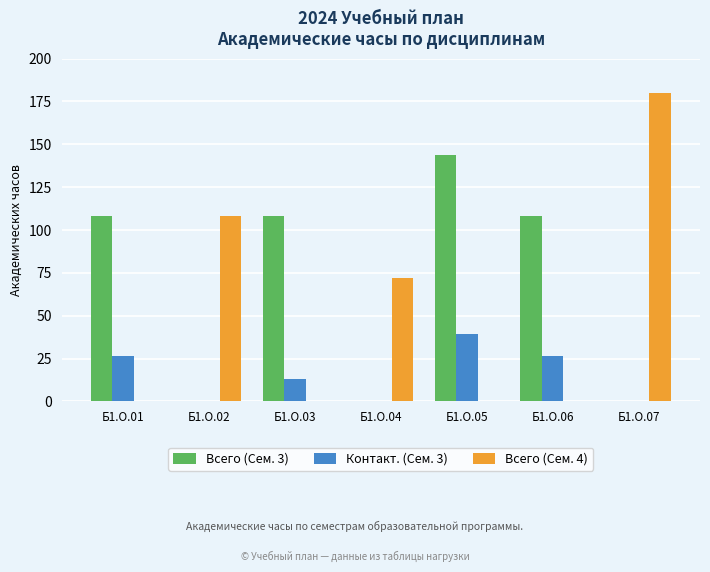

What is the maximum value for Контакт. (Сем. 3)?

39.1